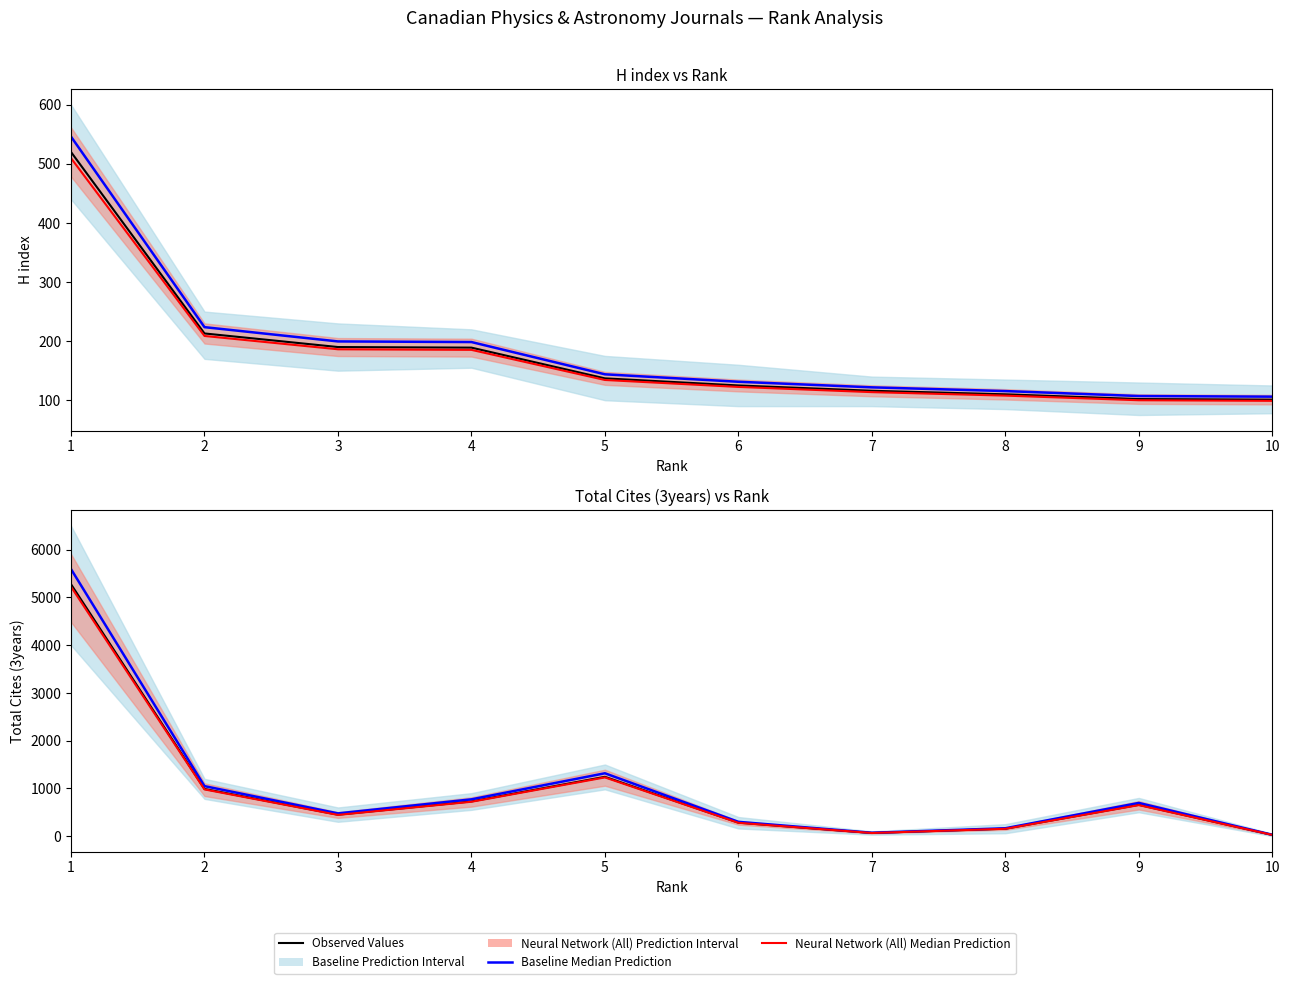

Is the value of Baseline Median Prediction at 10 greater than the value of Observed Total Cites at 3?

No